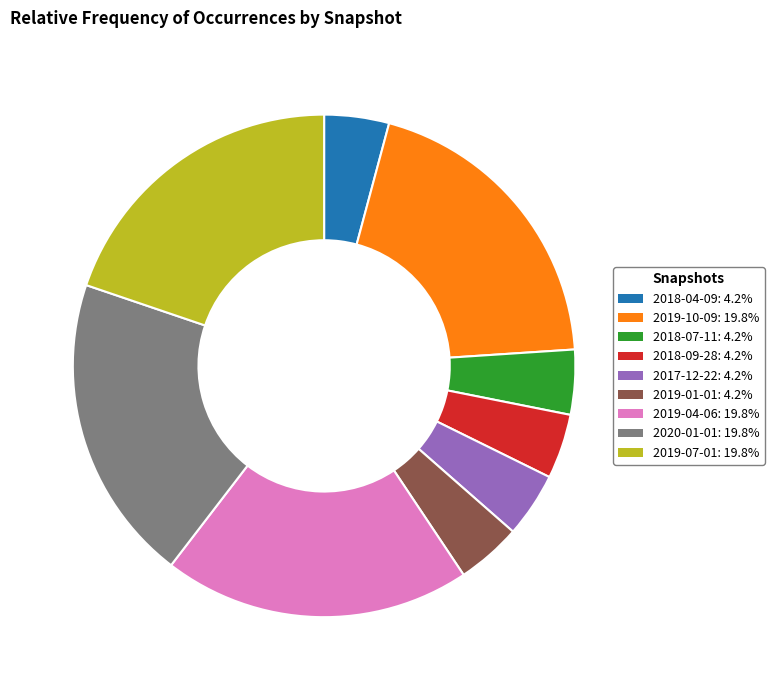

Combined, do 2020-01-01: 19.8% and 2019-10-09: 19.8% account for over 50%?

No